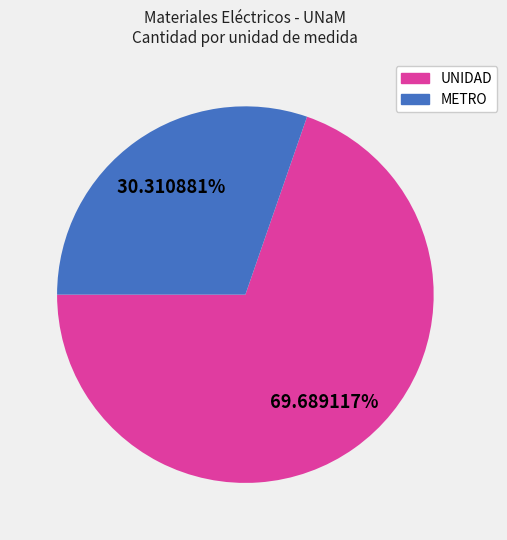

What is the smallest slice in the pie chart?

METRO